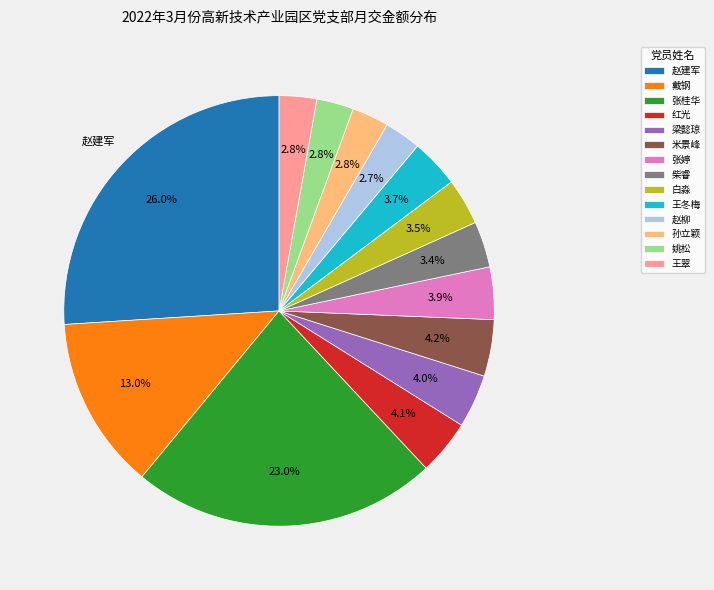

Which category has the biggest portion of the pie?

赵建军